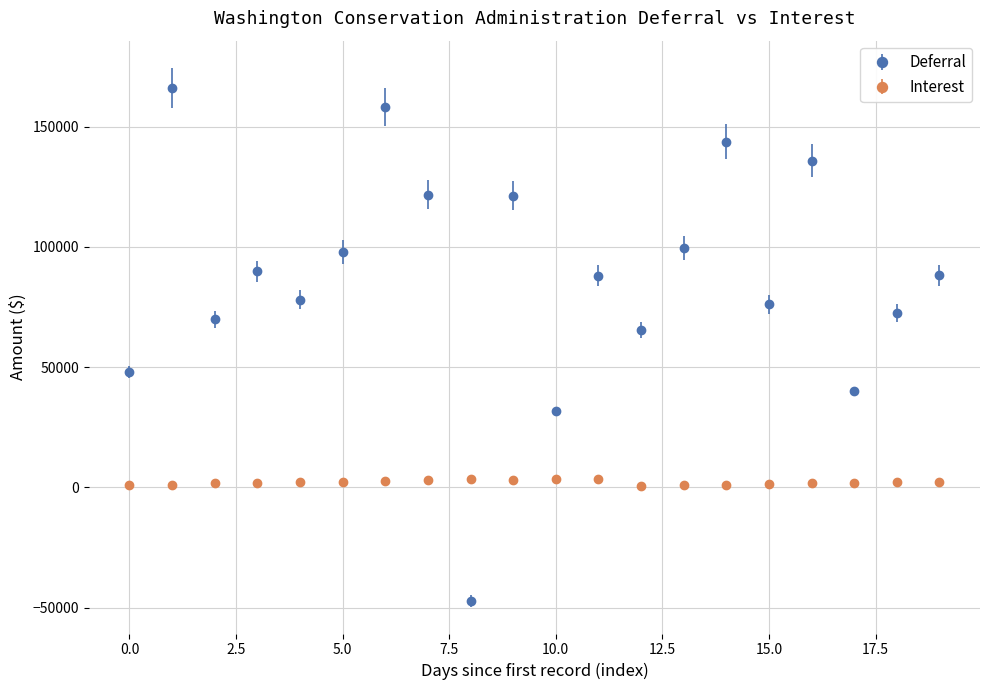

Which series has the largest total across all categories?

Deferral